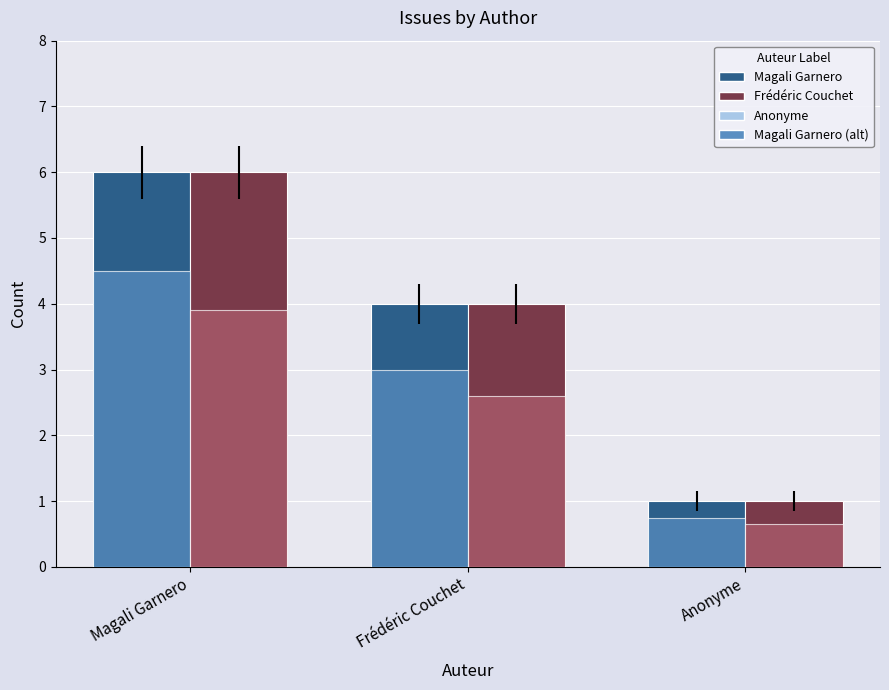

What is the spread (max minus min) of values at Frédéric Couchet?

1.4